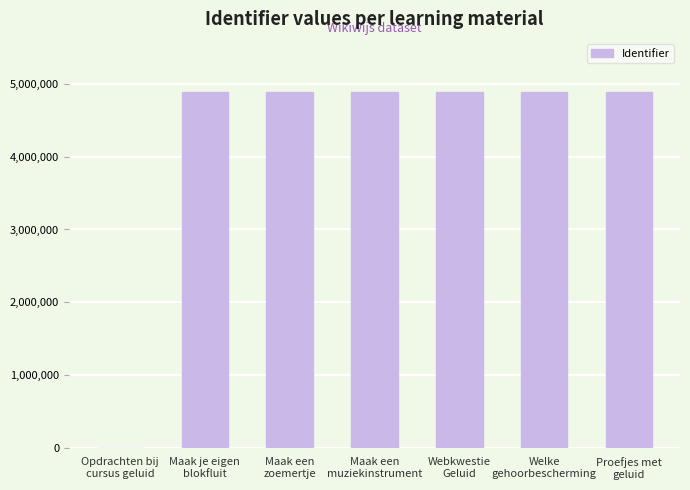

What is the maximum value shown in the chart?

4886215